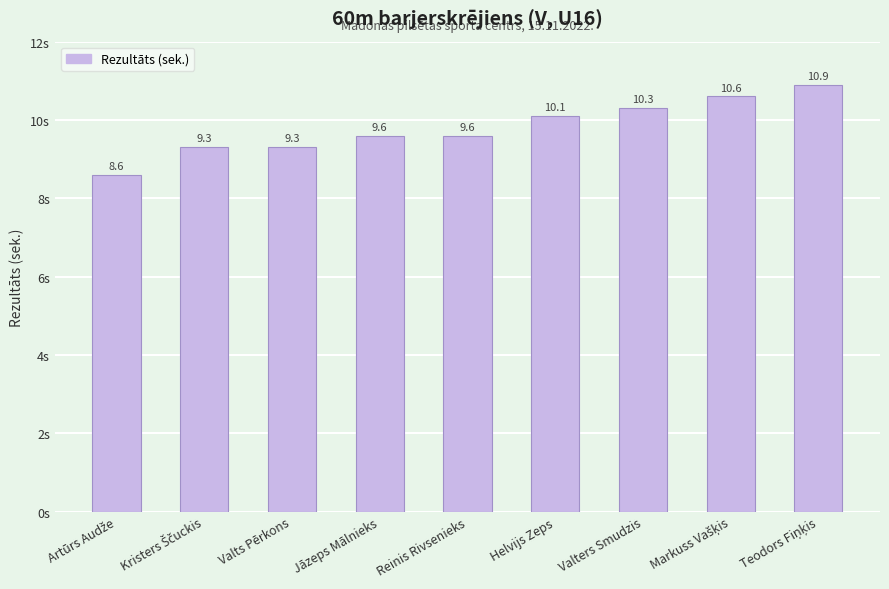

How many bars are there in total?

9